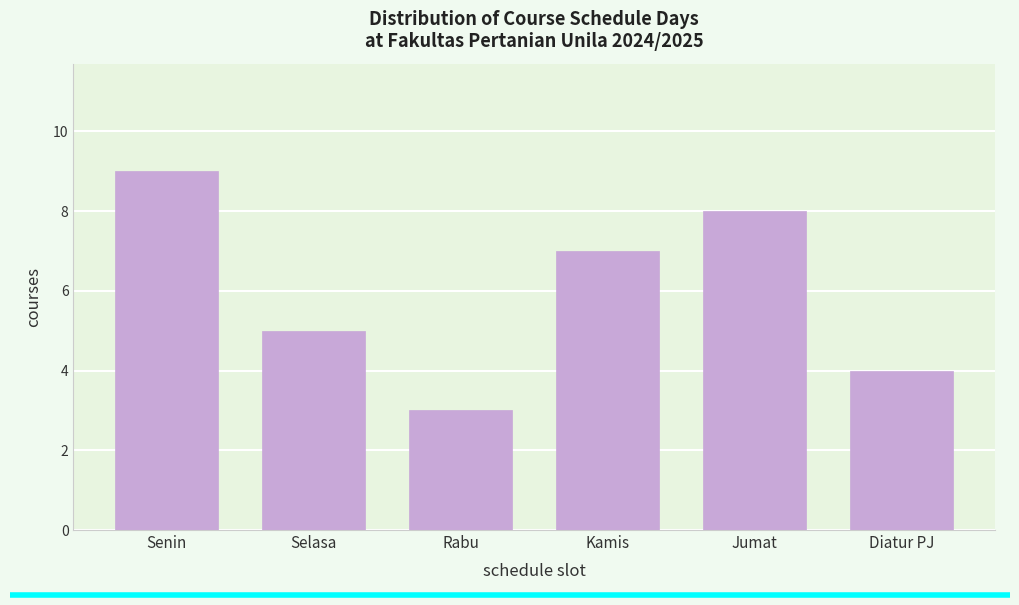

Reading left to right, transcribe all the data shown in this chart.

9	5	3	7	8	4